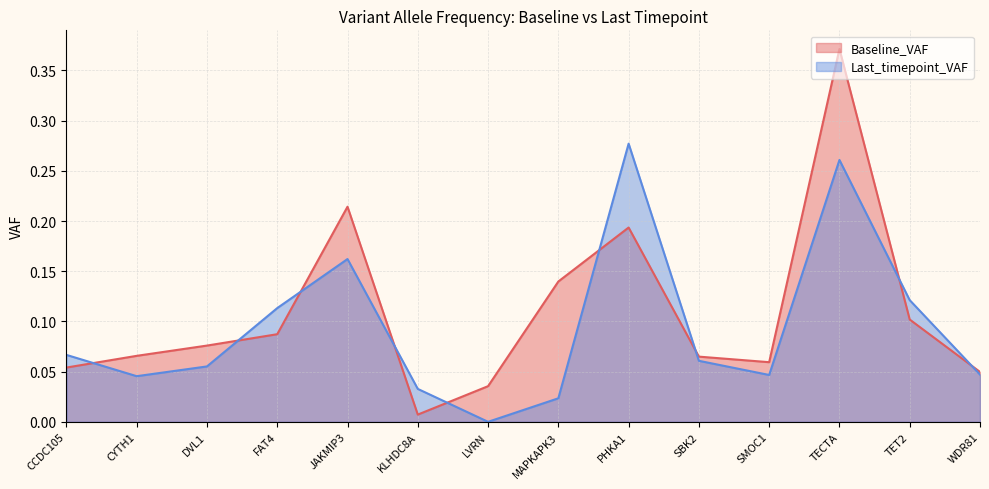

Which category has the lowest value in the Last_timepoint_VAF series?

LVRN